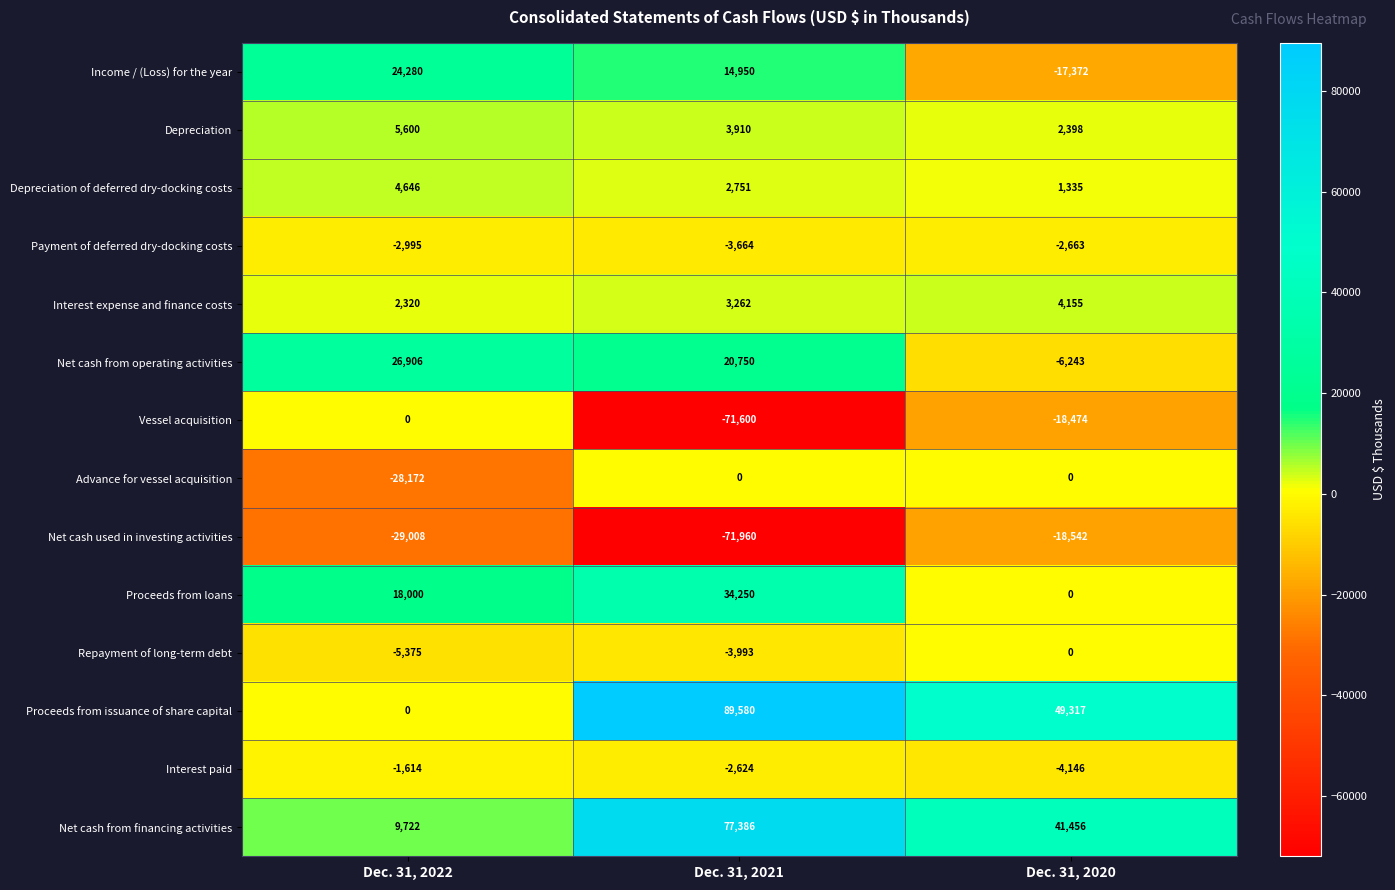

List the labels in order of Interest expense and finance costs value, smallest first.

Dec. 31, 2022, Dec. 31, 2021, Dec. 31, 2020